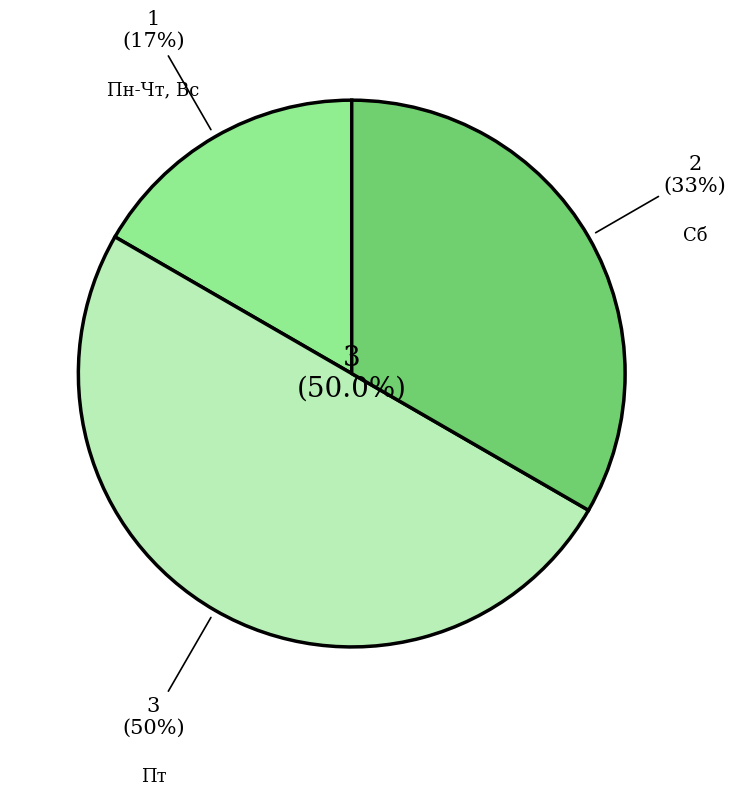

Does Пт account for over 50% of the chart?

No